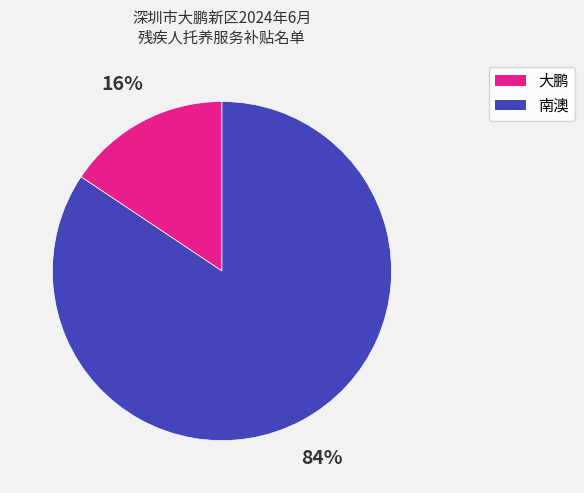

Which category has the smallest portion of the pie?

大鹏